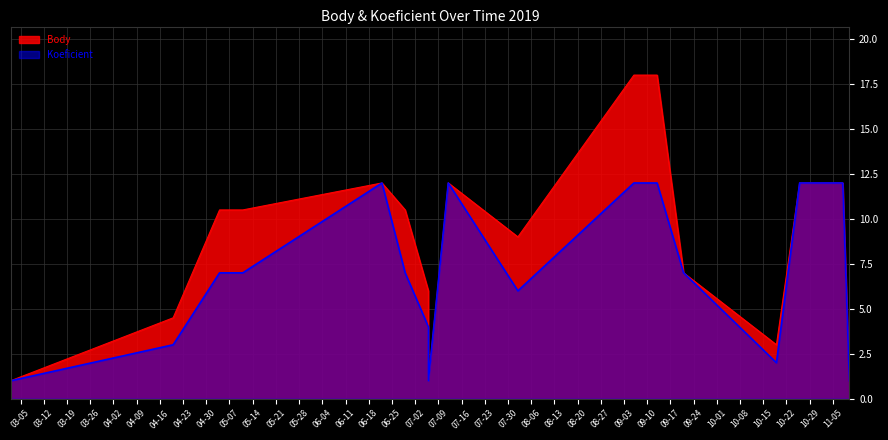

True or false: Koeficient has a value of 11.3 at 2019-06-29.

False